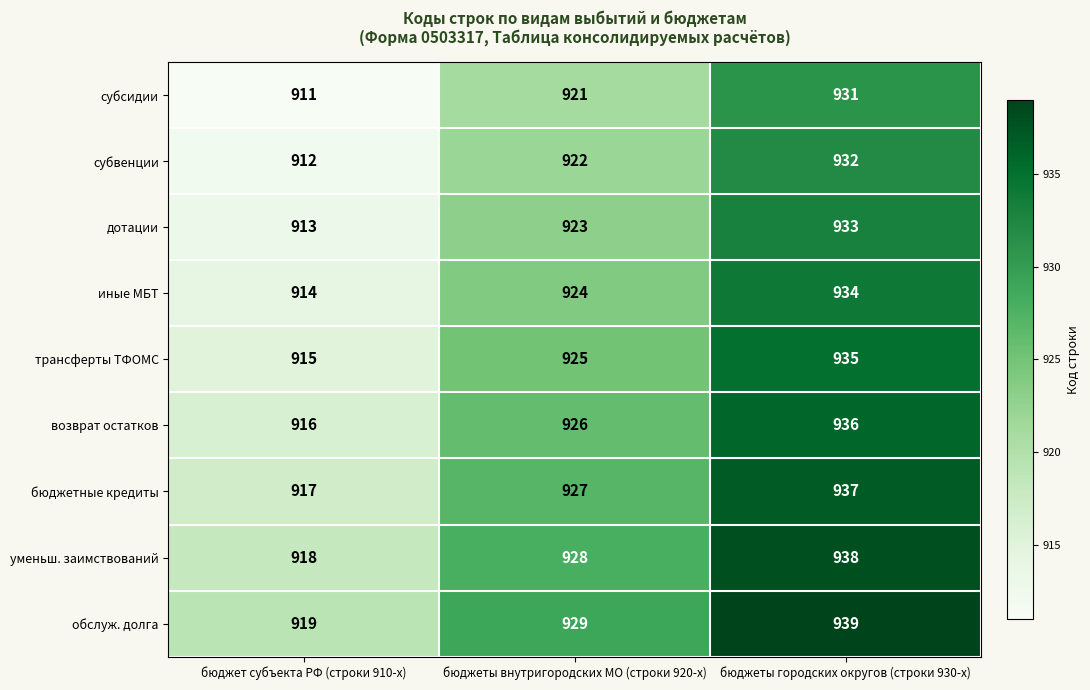

Which label corresponds to the largest value in the chart?

бюджеты городских округов (строки 930-х)